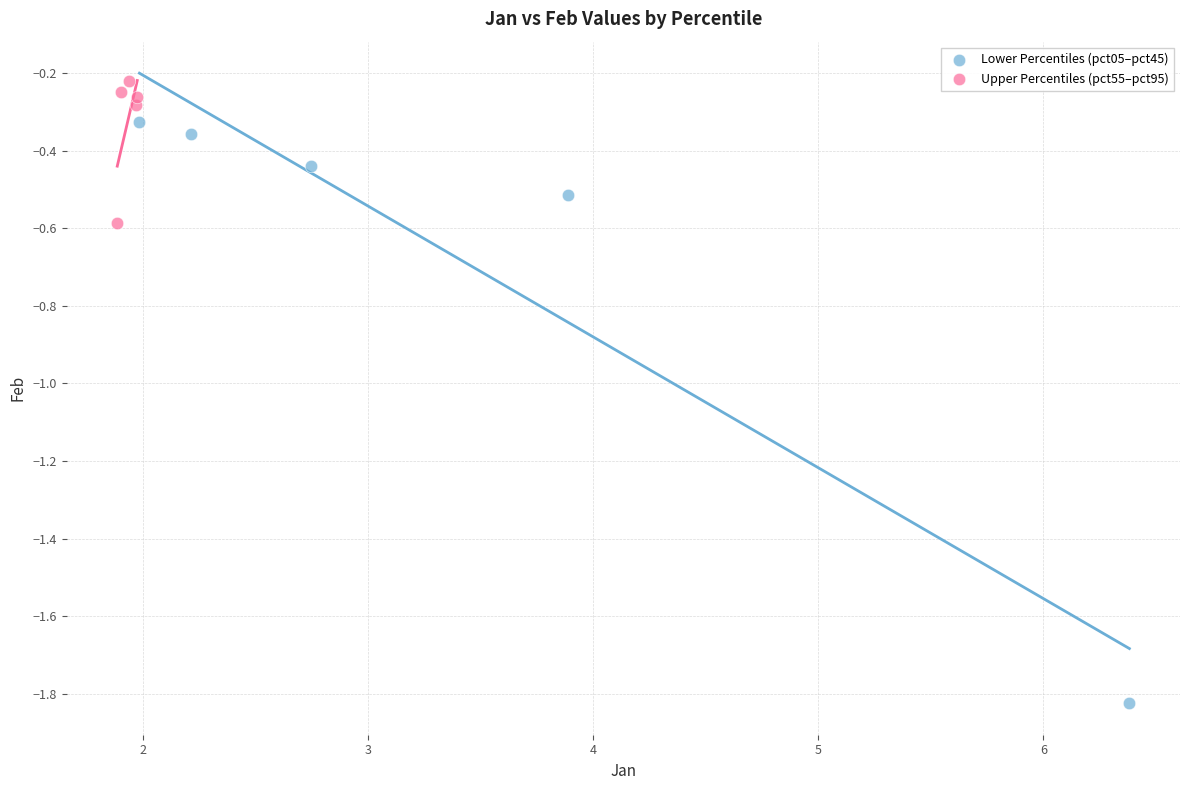

Which series contains the lowest Y value?

Lower Percentiles (pct05–pct45)